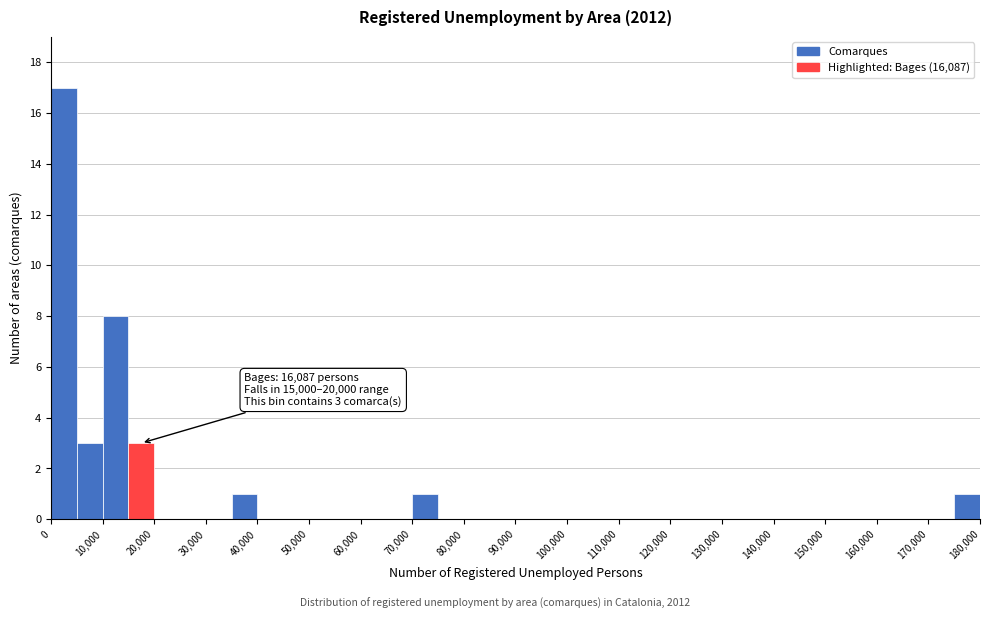

Over which range of the x-axis is the bar tallest?

0 to 5000